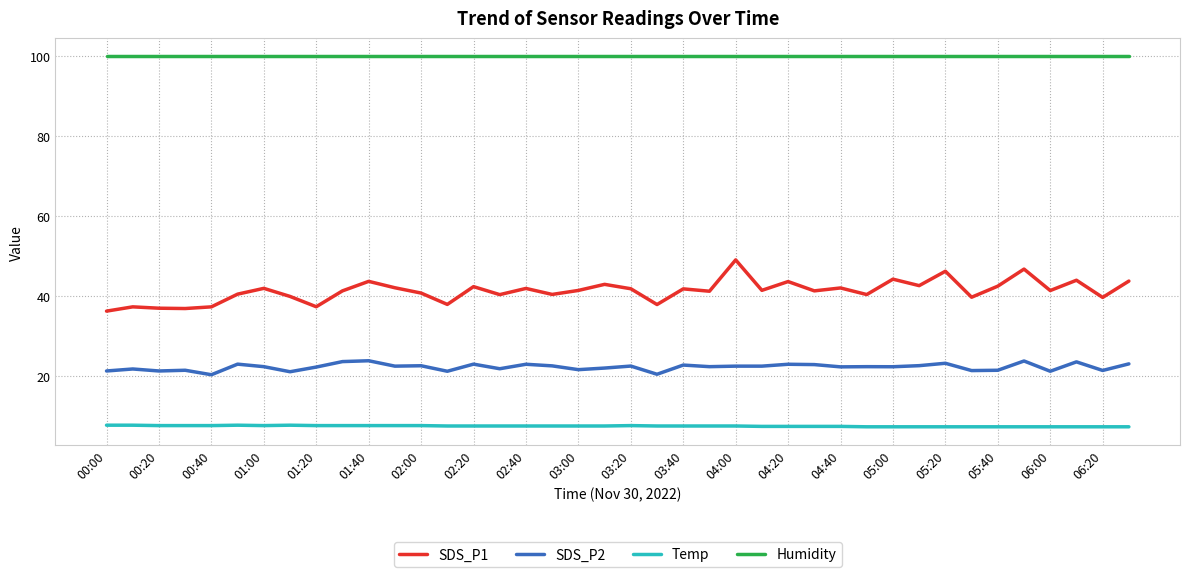

True or false: SDS_P1 and Humidity cross at least once.

False